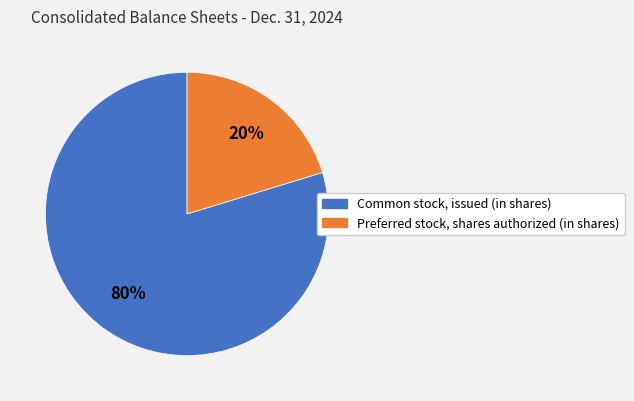

Is there a majority slice in this chart?

Yes